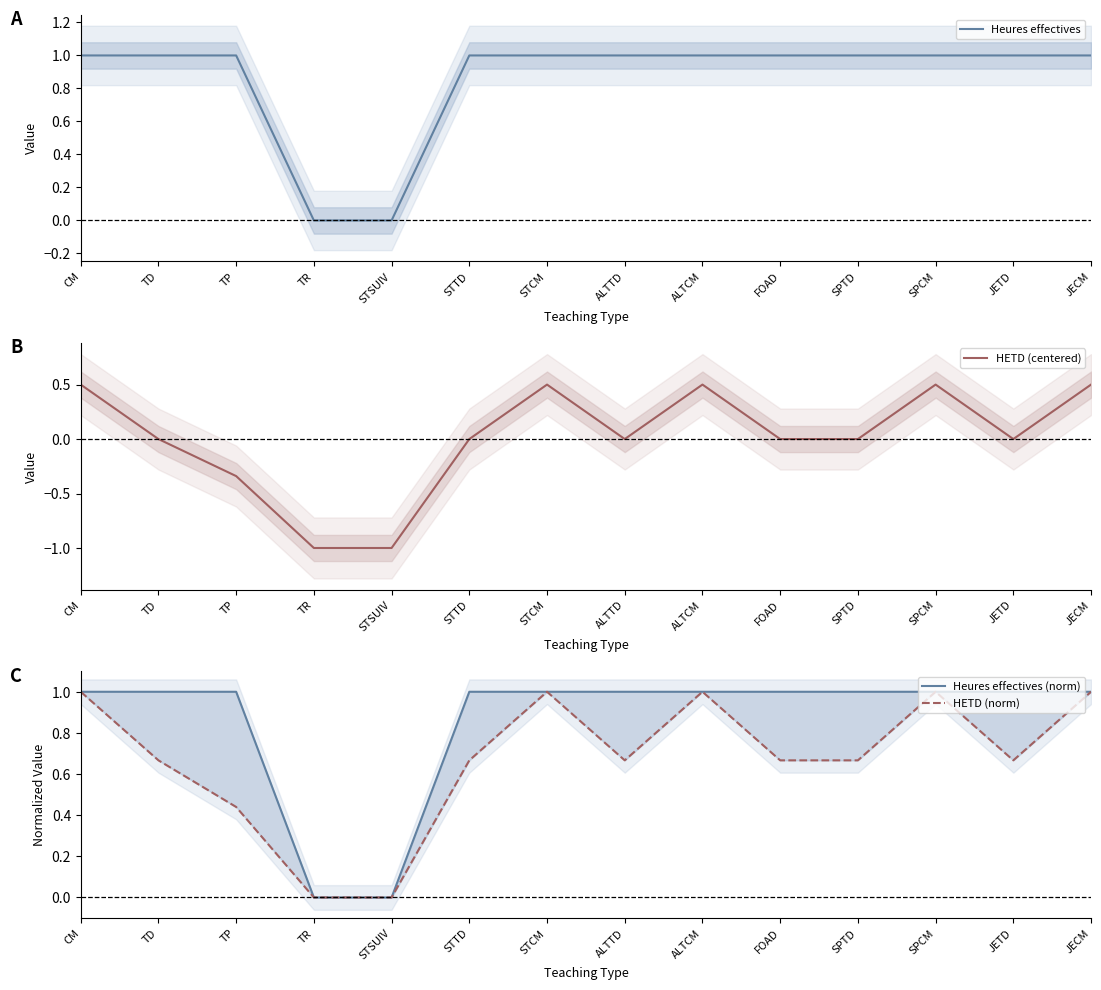

What are all the series names shown in the legend?

Heures effectives, HETD (centered), Heures effectives (norm), HETD (norm)